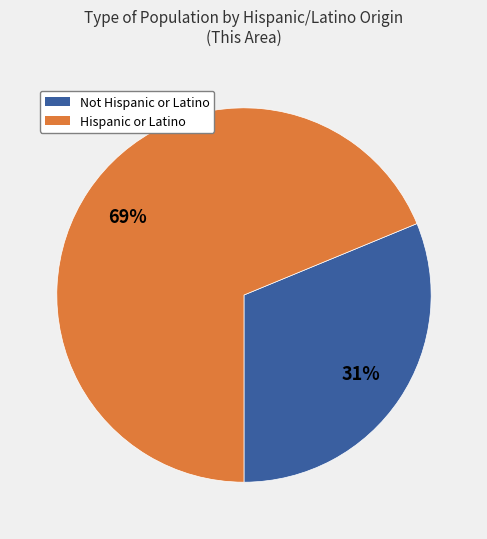

How many segments does this pie chart have?

2